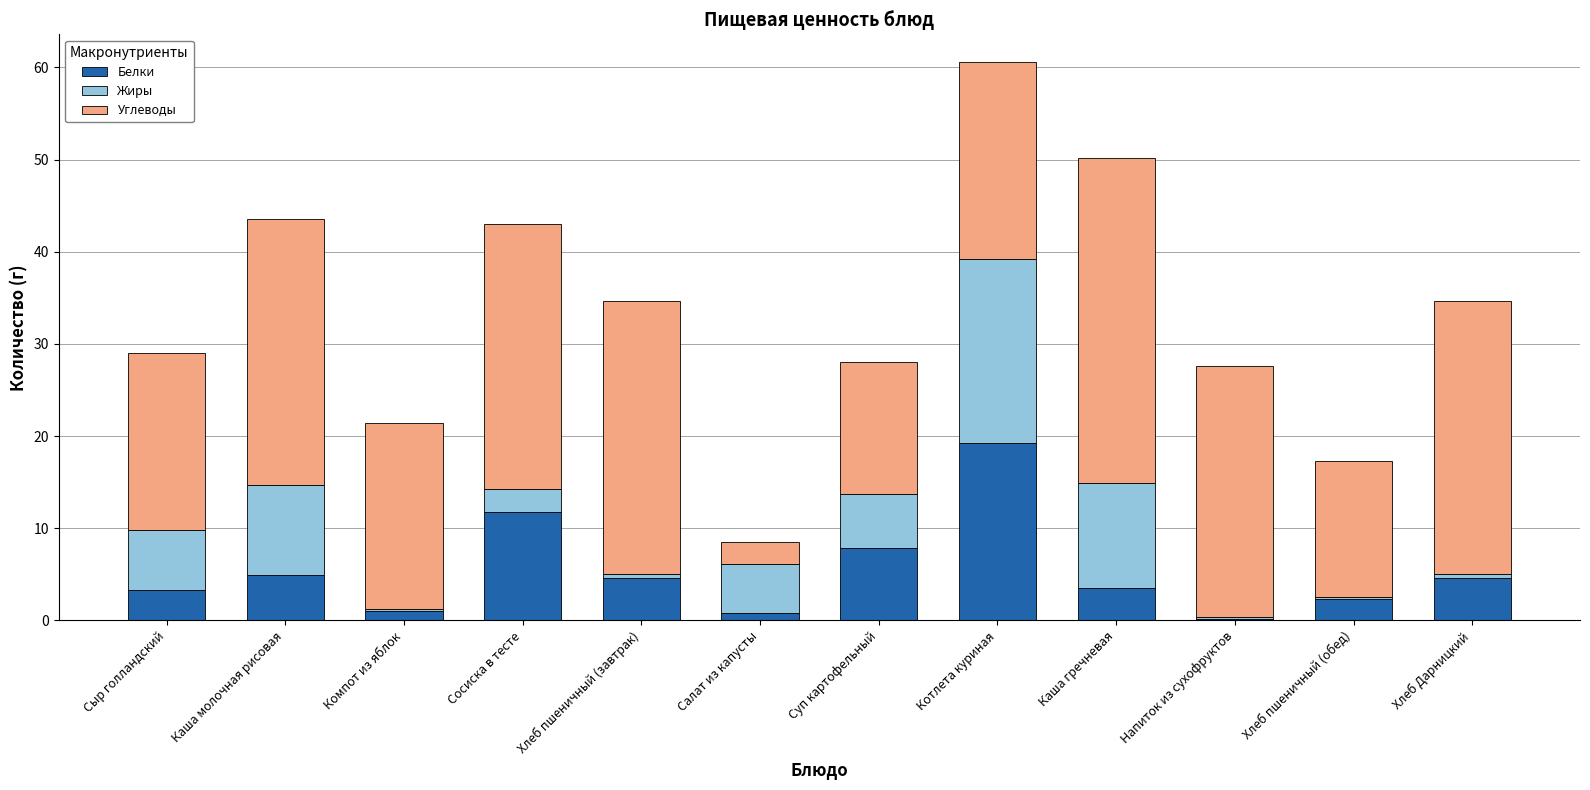

At which category is the sum across all series the highest?

Котлета куриная